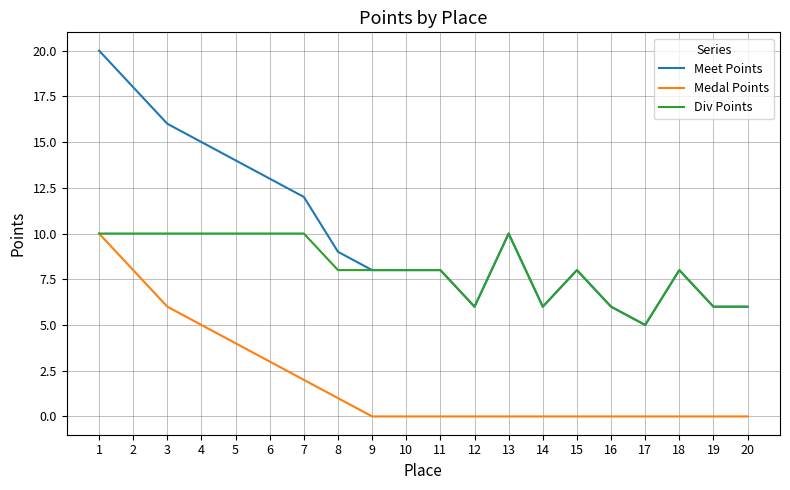

At which category is the sum across all series the highest?

1